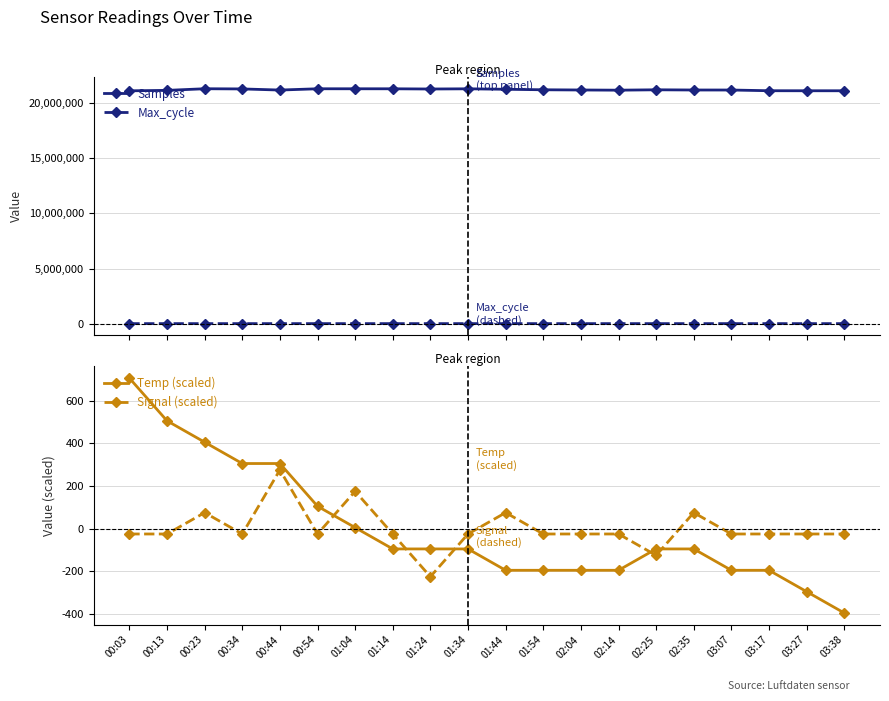

How many categories are shown in the chart?

20